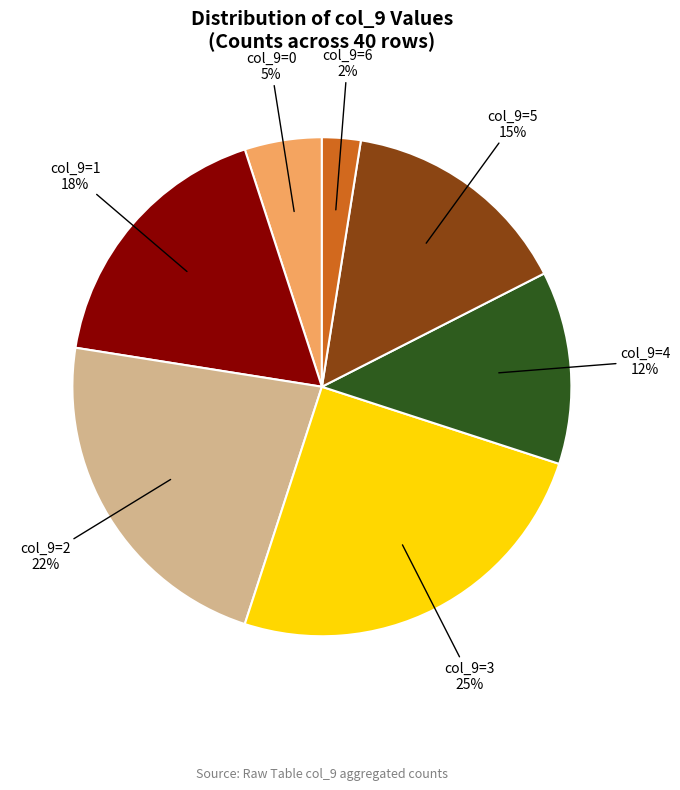

How many segments does this pie chart have?

7